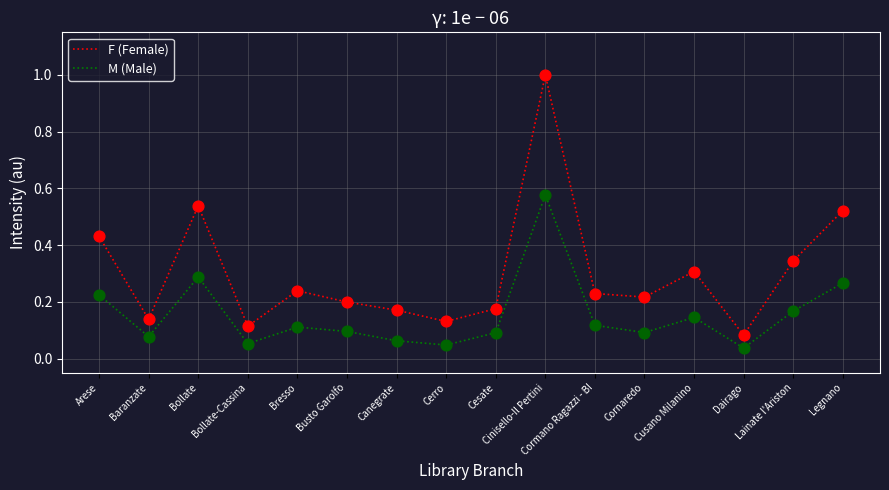

What are all the series names shown in the legend?

F (Female), M (Male)